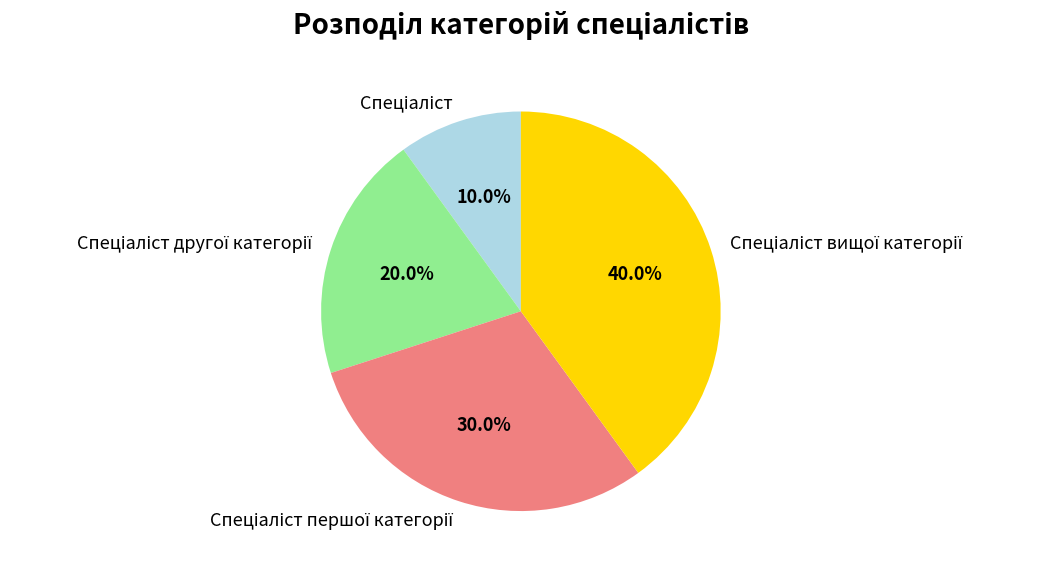

Is there any slice that represents more than half of the pie?

No